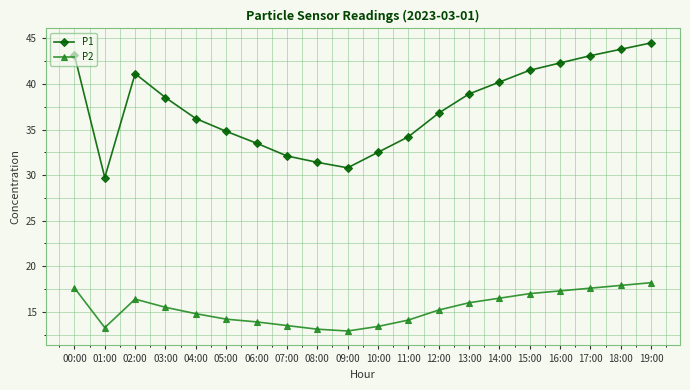

How many data points in P2 are above 15?

11